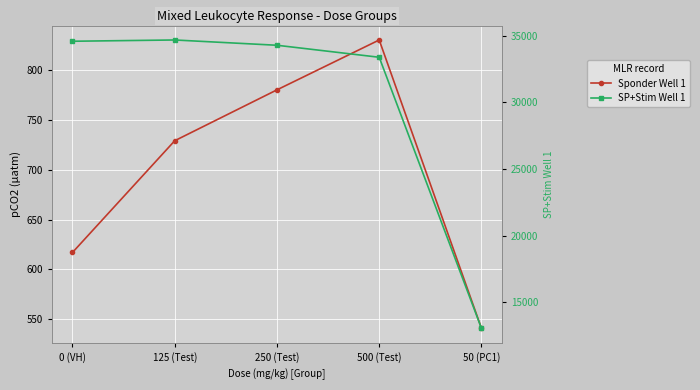

Reading left to right, what are all the values shown in this chart?

Sponder Well 1: 617	729	780	830	541
SP+Stim Well 1: 34589	34685	34288	33387	13041